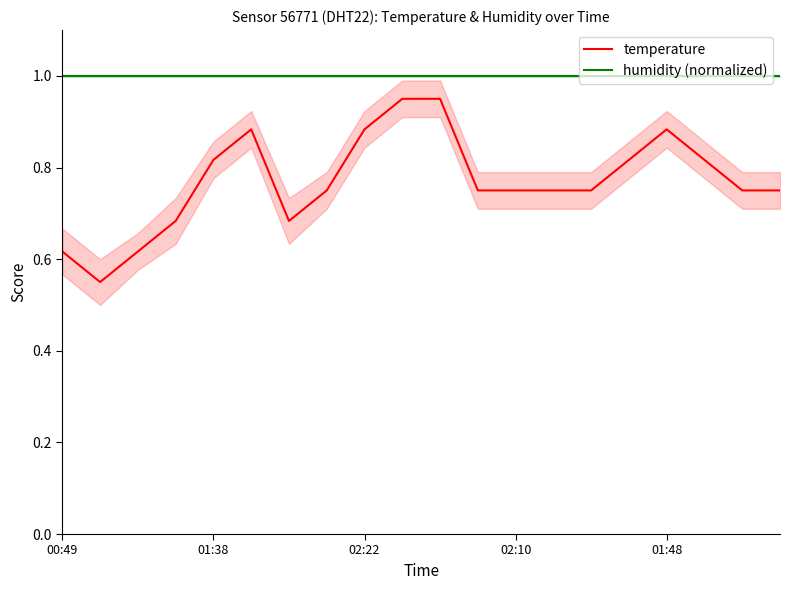

True or false: humidity (normalized) has more than 1 interior local peaks.

False